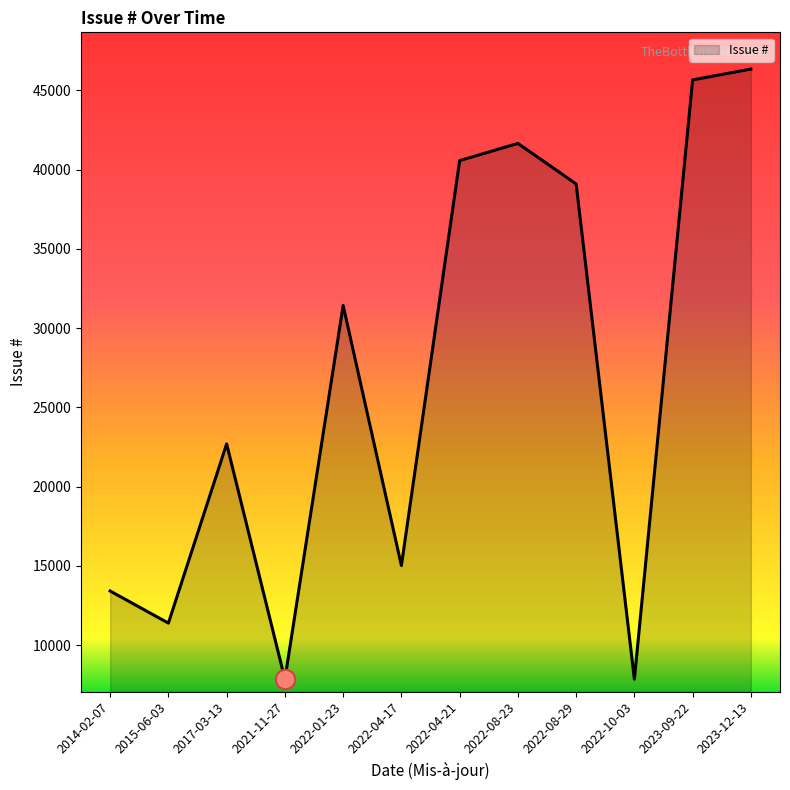

What is the difference between the maximum and minimum values?

38482